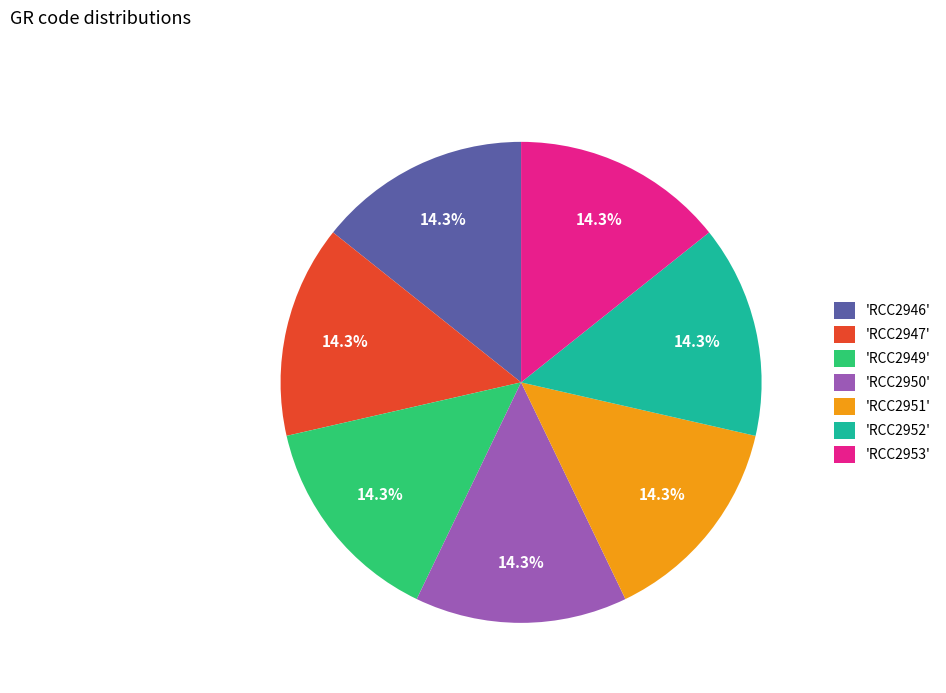

Does any single category account for the majority?

No